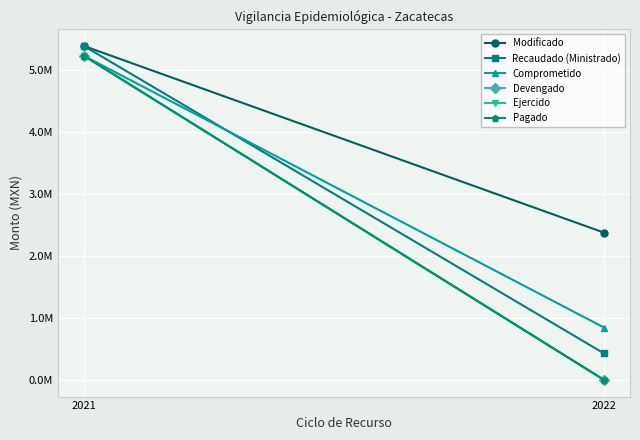

Reading left to right, transcribe all the data shown in this chart.

Modificado: 5384913.3	2374886.0
Recaudado (Ministrado): 5384913.3	427230.0
Comprometido: 5226545.3	844554.0
Devengado: 5226545.3	0.0
Ejercido: 5226545.3	0.0
Pagado: 5226545.3	0.0